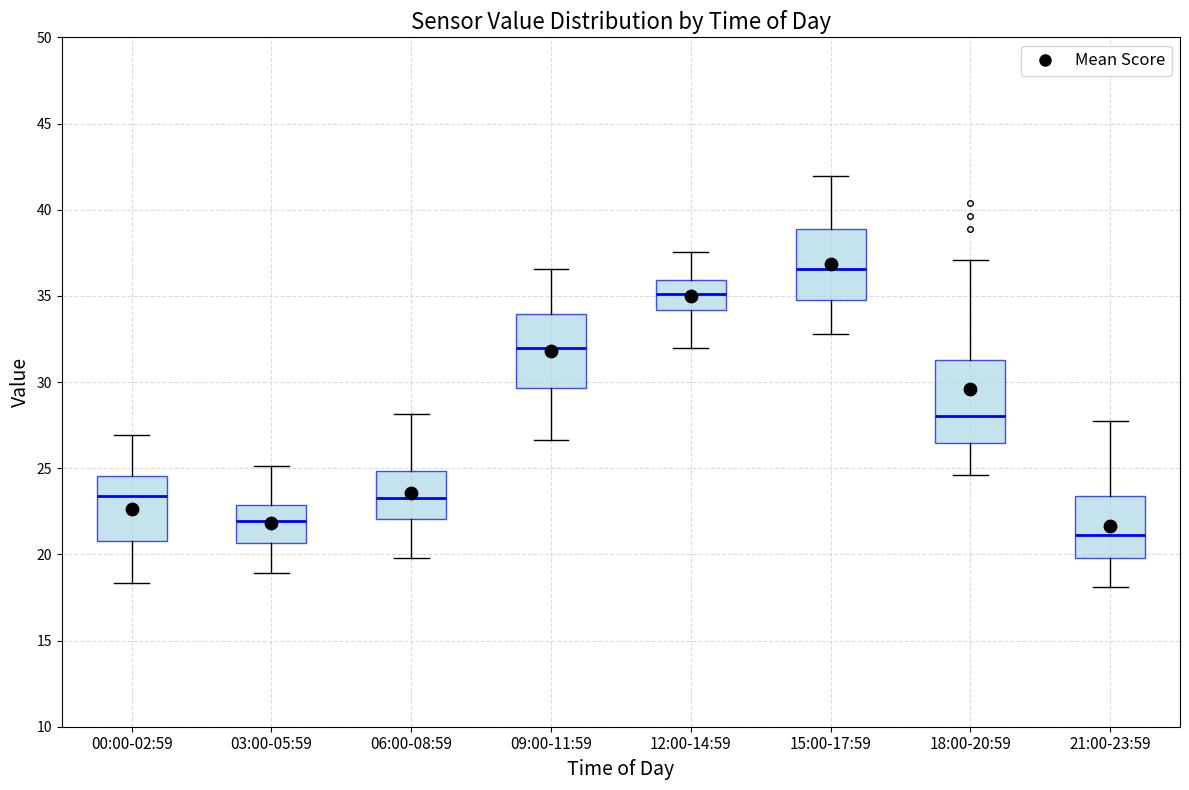

Reading left to right, transcribe this box plot: for each box, give where its median line is, the range the box spans, and where its two whiskers end, as read against the y-axis. The values are not printed on the chart, so give them approximately, as read against the axis.

00:00-02:59: median 23.5, box 21.0 to 24.5, whiskers 18.5 to 27.0
03:00-05:59: median 22.0, box 20.5 to 23.0, whiskers 19.0 to 25.0
06:00-08:59: median 23.5, box 22.0 to 25.0, whiskers 20.0 to 28.0
09:00-11:59: median 32.0, box 29.5 to 34.0, whiskers 26.5 to 36.5
12:00-14:59: median 35.0, box 34.0 to 36.0, whiskers 32.0 to 37.5
15:00-17:59: median 36.5, box 35.0 to 39.0, whiskers 33.0 to 42.0
18:00-20:59: median 28.0, box 26.5 to 31.5, whiskers 24.5 to 37.0
21:00-23:59: median 21.0, box 20.0 to 23.5, whiskers 18.0 to 27.5